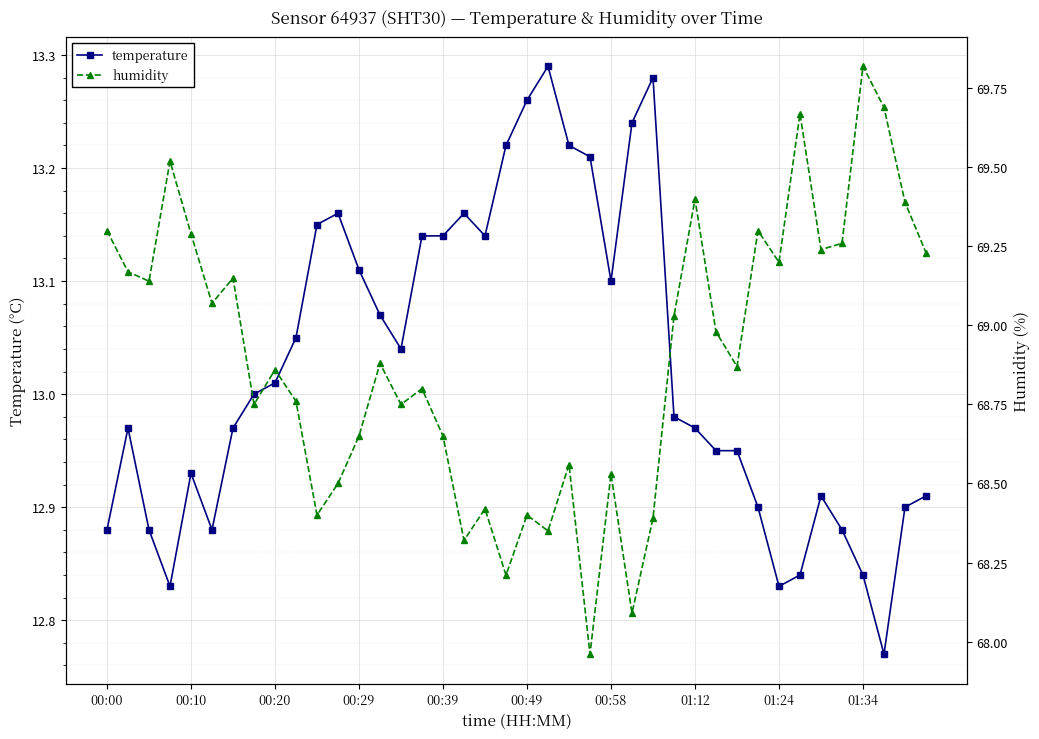

What position from the right is 25?

15